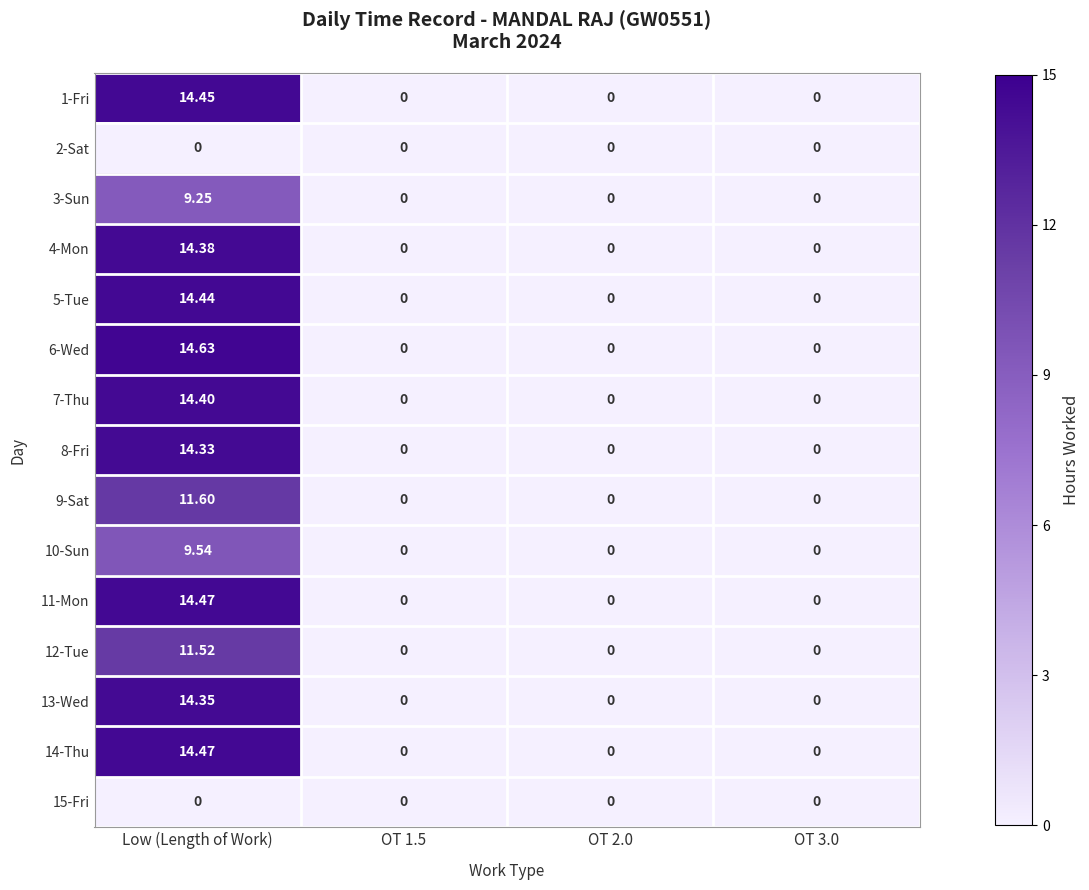

Which category has the highest value in the 6-Wed series?

Low (Length of Work)